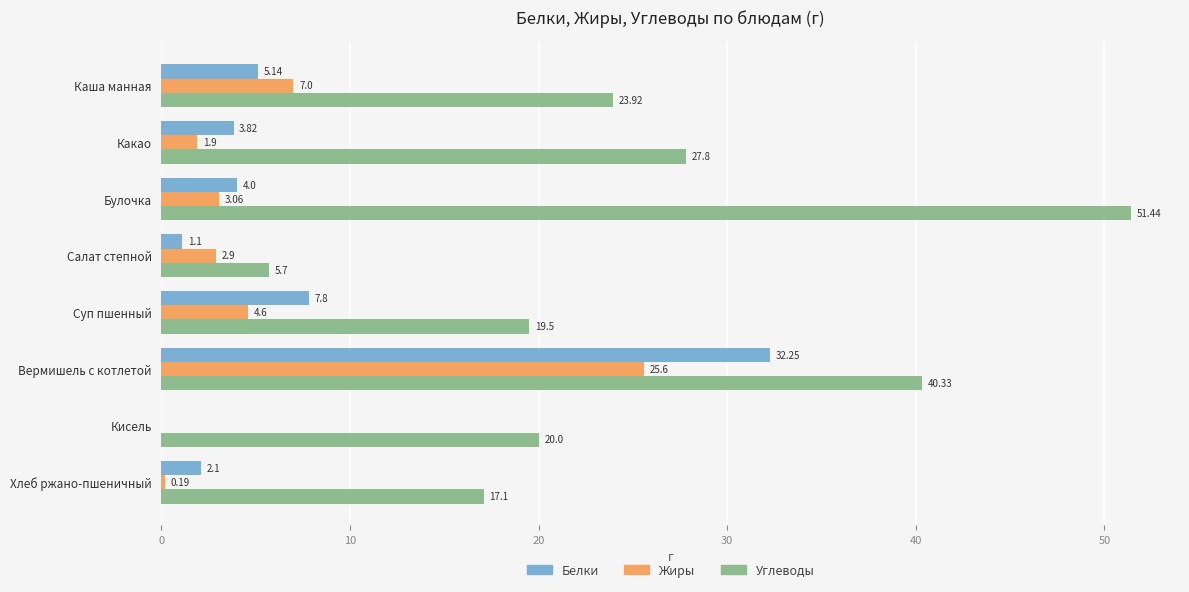

At which label is Углеводы closest to 28?

Какао